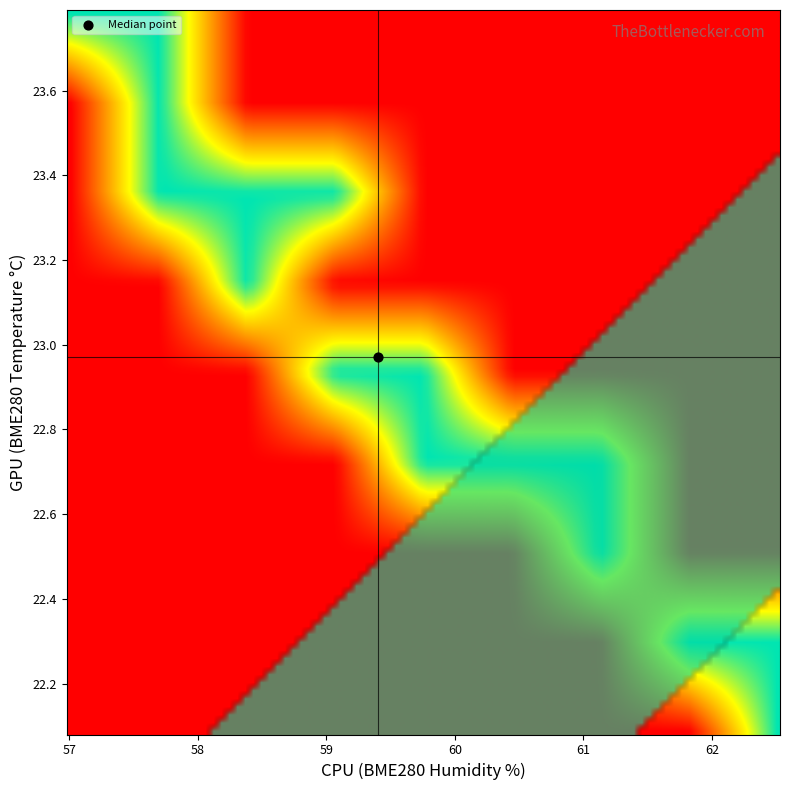

Is it true that BME280_humidity equals 19.4 at 6?

False